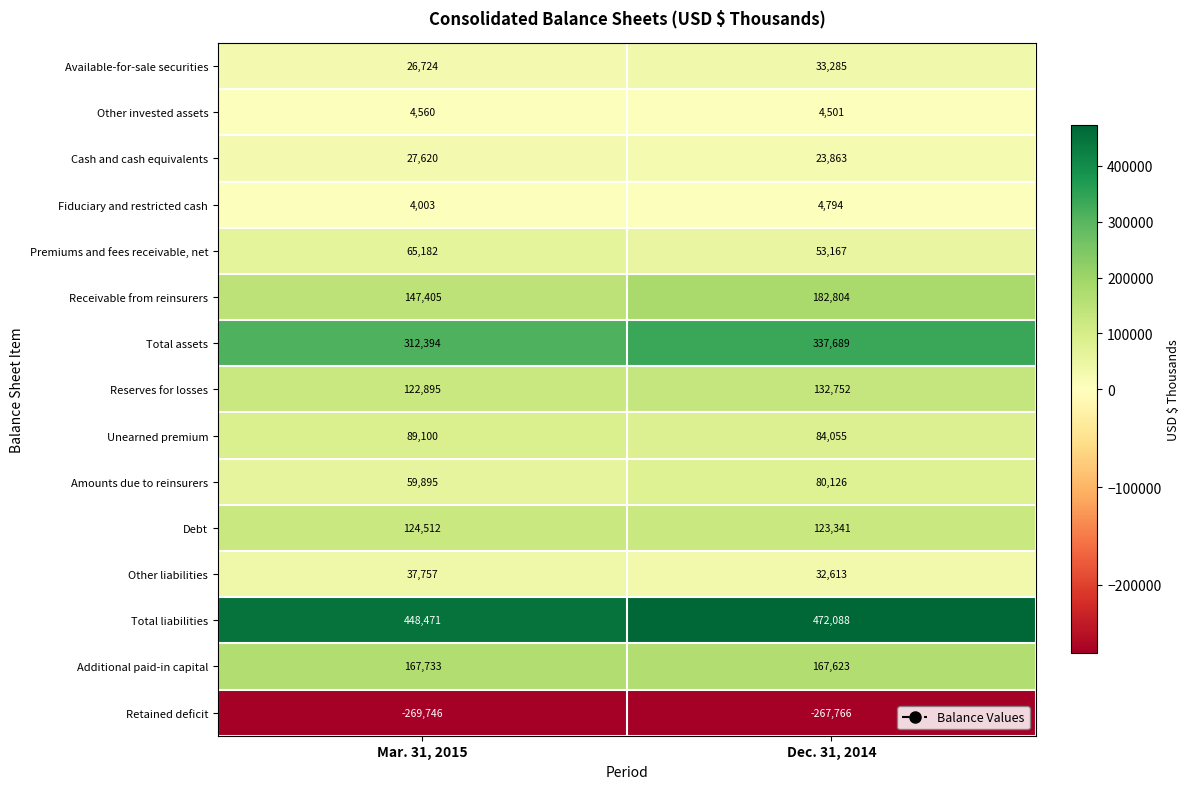

What is the sum of all Reserves for losses values?

255647